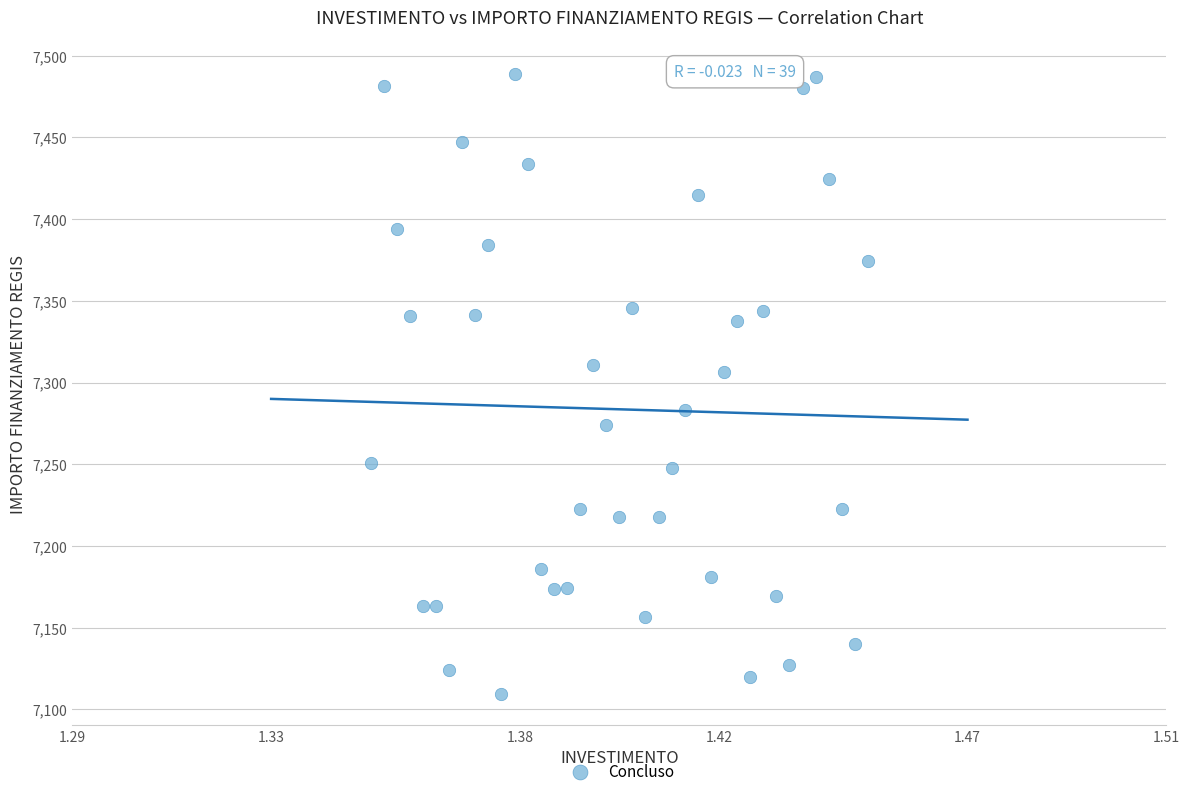

What Y value in the scatter plot is closest to 7299?

7306.7